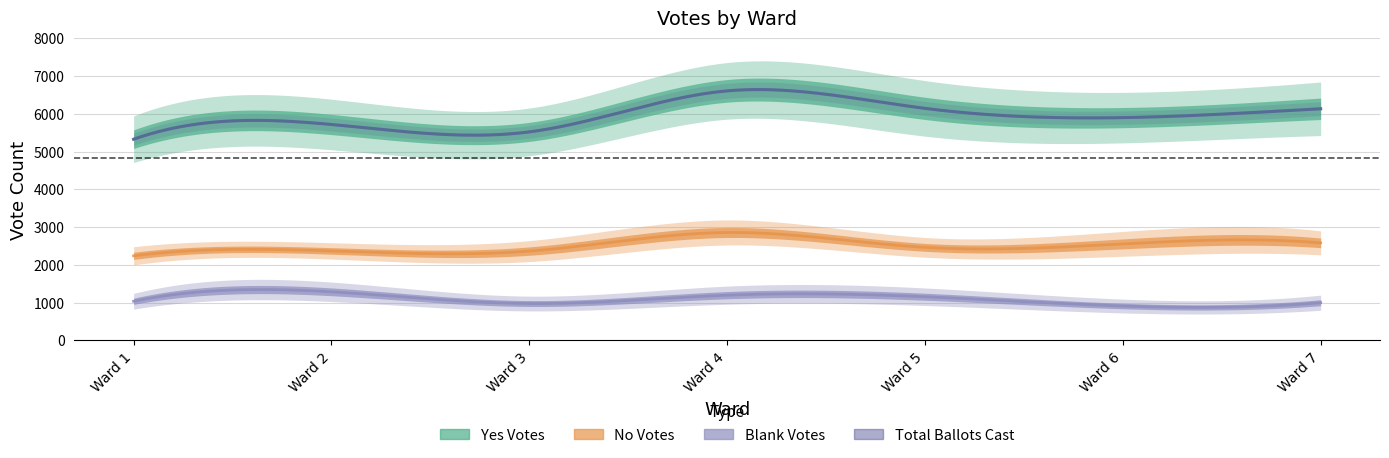

Is it true that Total Ballots Cast equals 5720 at Ward 2?

True